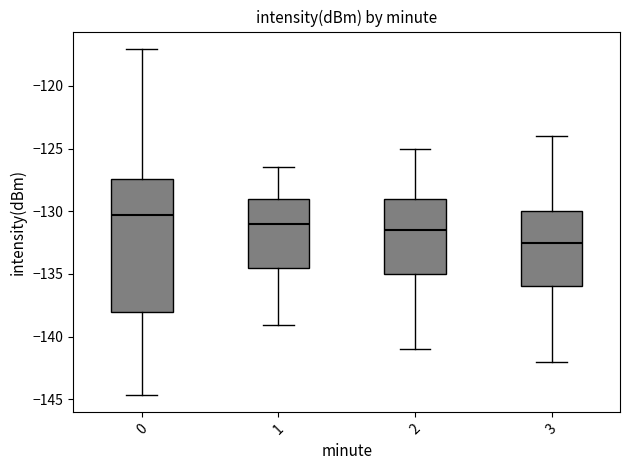

Reading left to right, read every box against the y-axis: the position of its median line, the range the box covers, and the ends of its whiskers. The values are not printed on the chart, so give them approximately, as read against the axis.

0: median -130.5, box -138.0 to -127.5, whiskers -144.5 to -117.0
1: median -131.0, box -134.5 to -129.0, whiskers -139.0 to -126.5
2: median -131.5, box -135.0 to -129.0, whiskers -141.0 to -125.0
3: median -132.5, box -136.0 to -130.0, whiskers -142.0 to -124.0